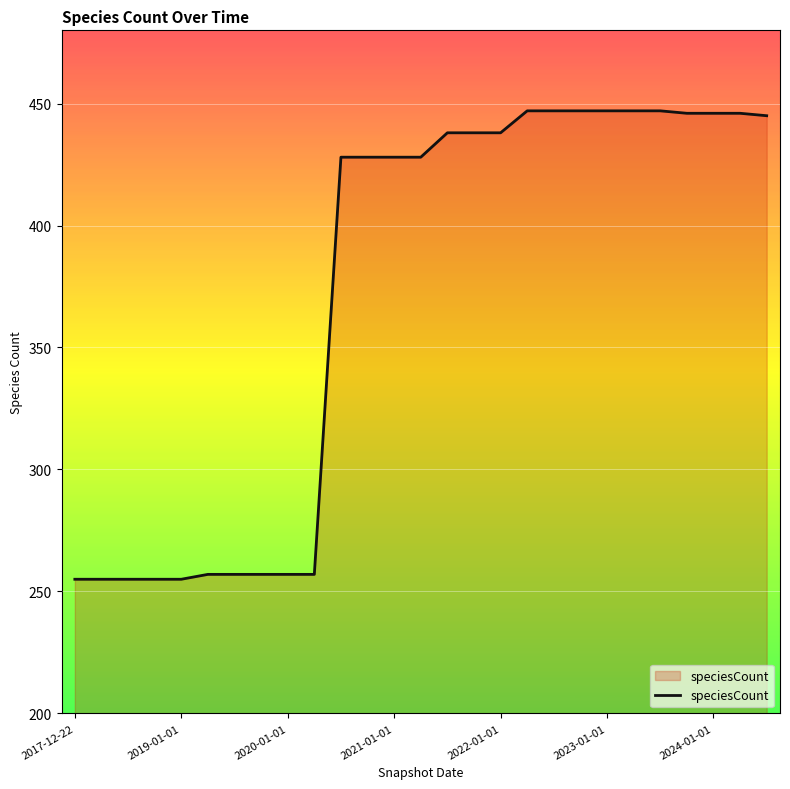

What is the smallest value displayed?

255